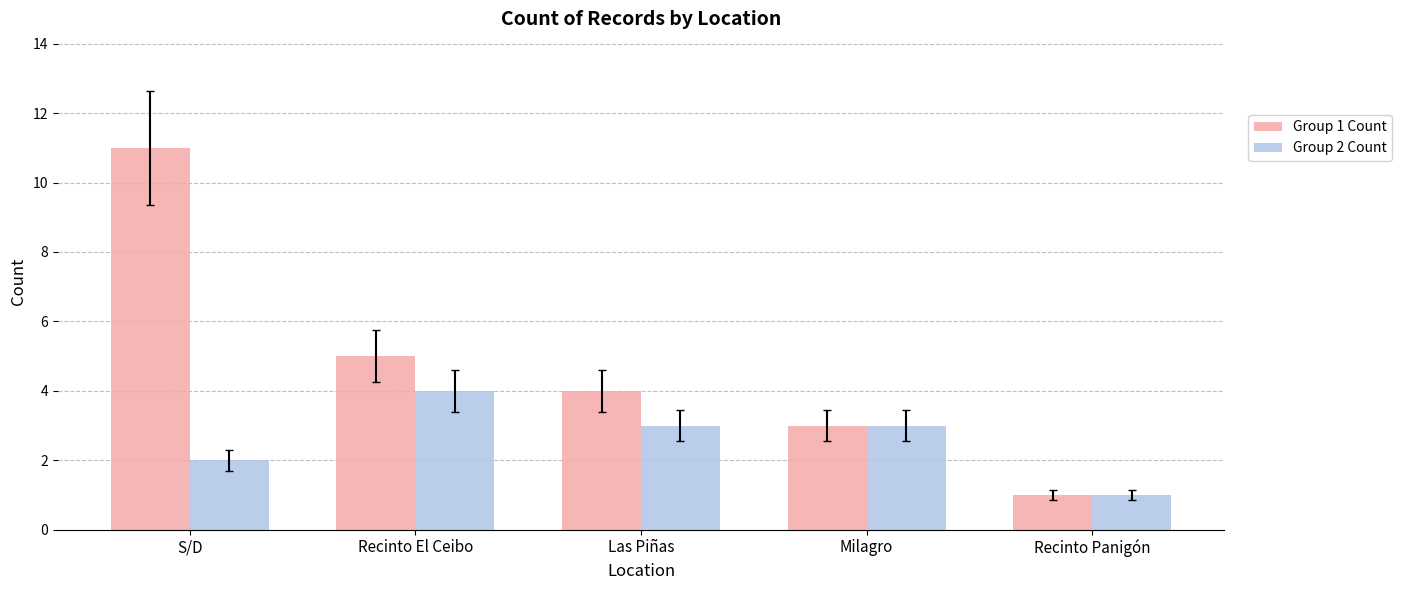

The Group 2 Count series shows 5 at Milagro. True or false?

False